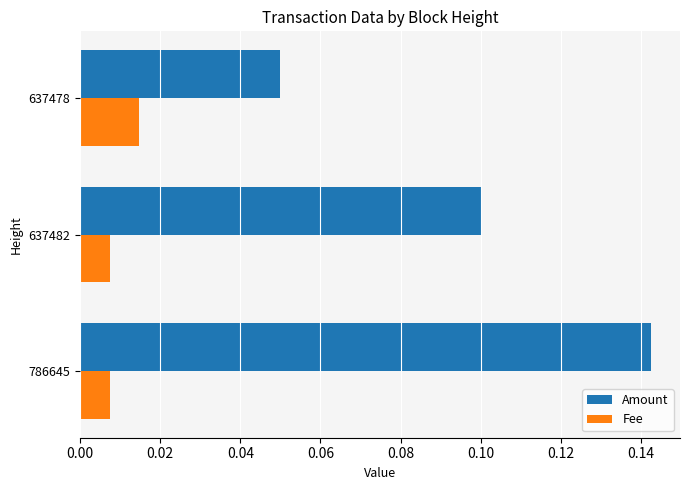

Rank the series by their average value, from lowest to highest.

Fee, Amount